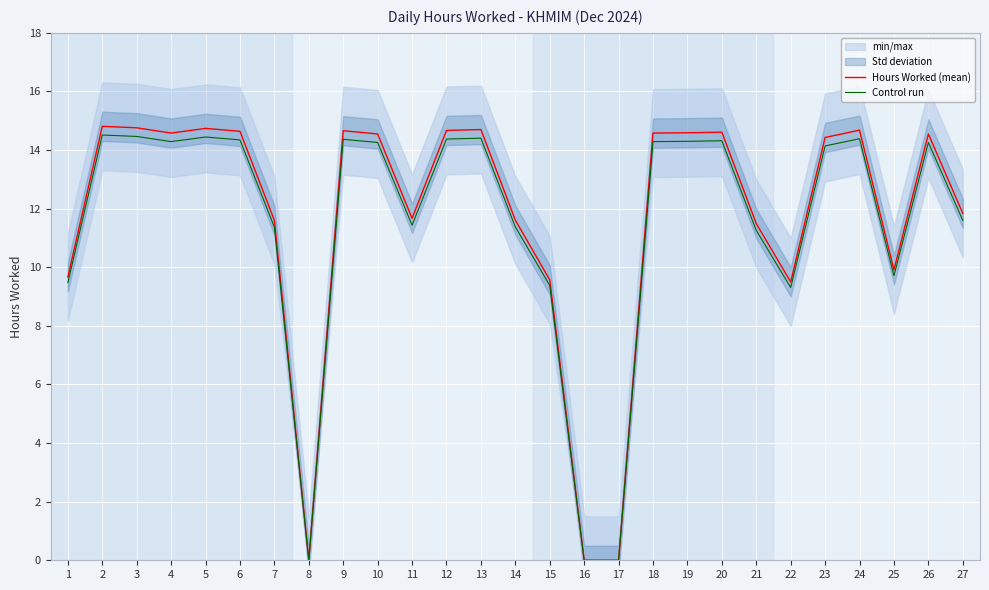

True or false: Hours Worked (mean) and Control run cross at least once.

False